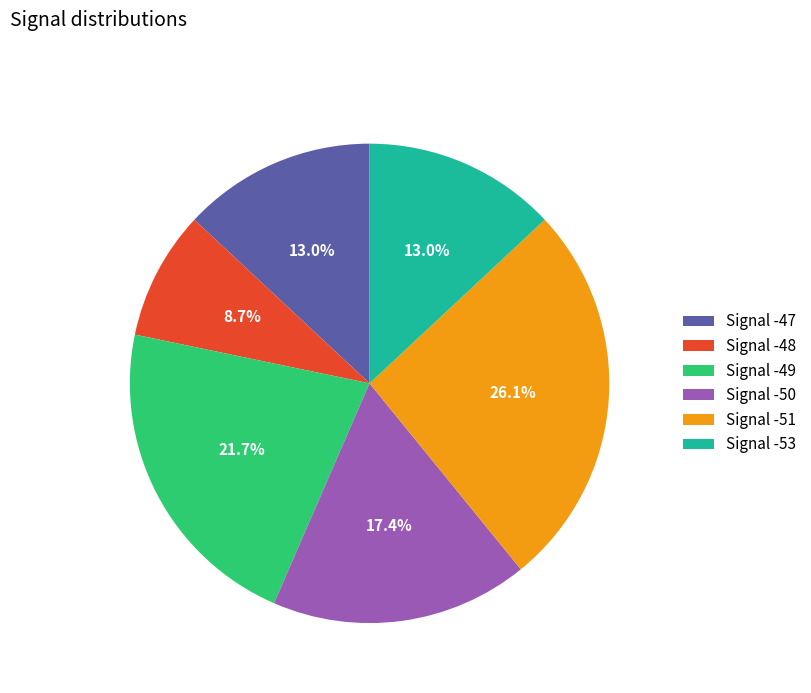

What is the total percentage of Signal -51 and Signal -50?

43.5%